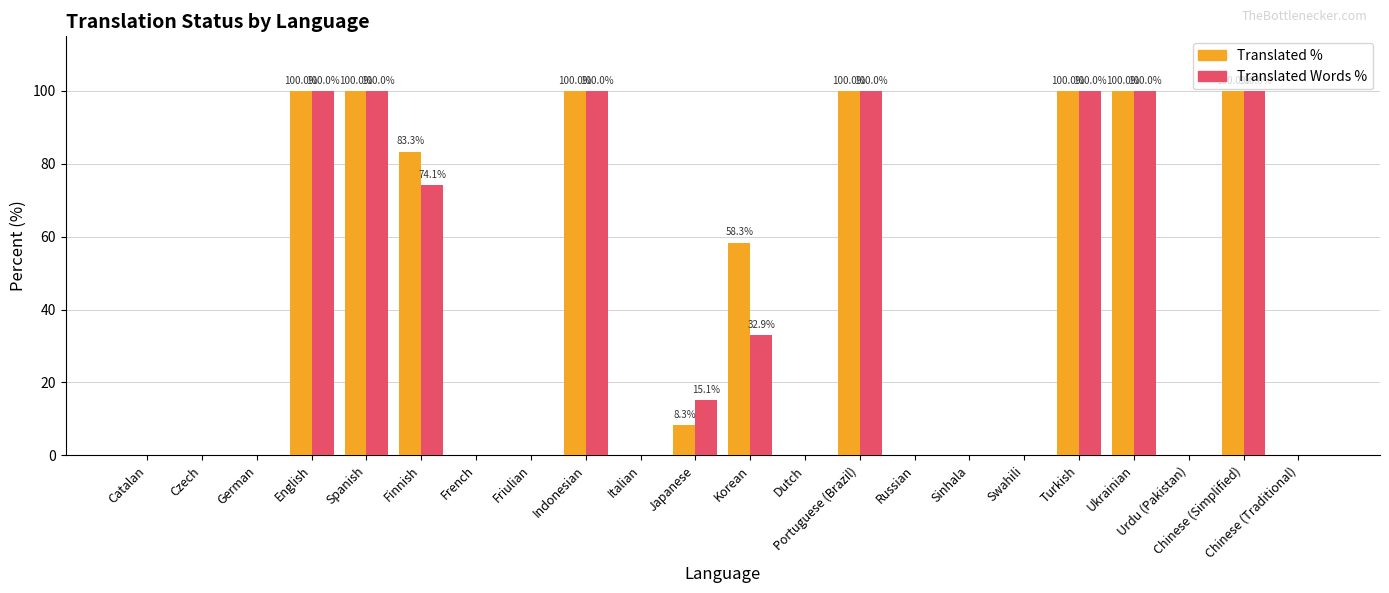

What is the maximum value shown in the chart?

100.0